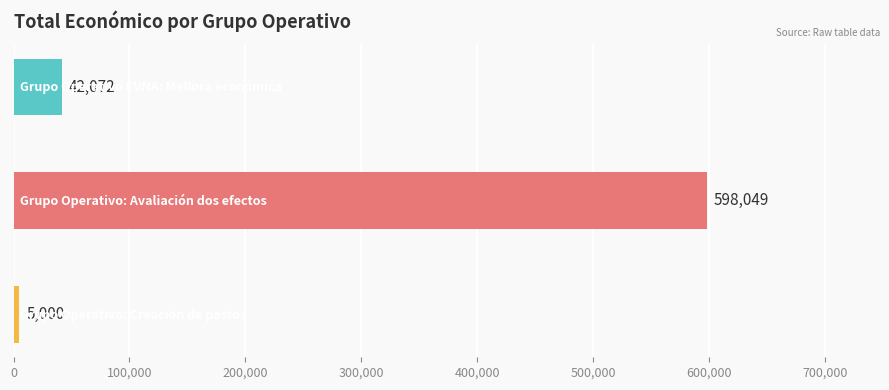

What is the average value?

215040